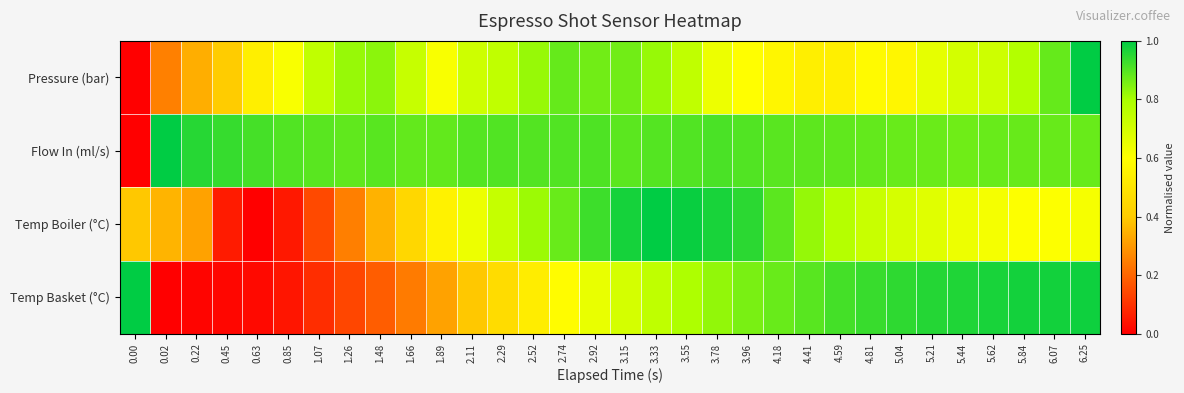

What is the total value across all series at 3.96?

3.3